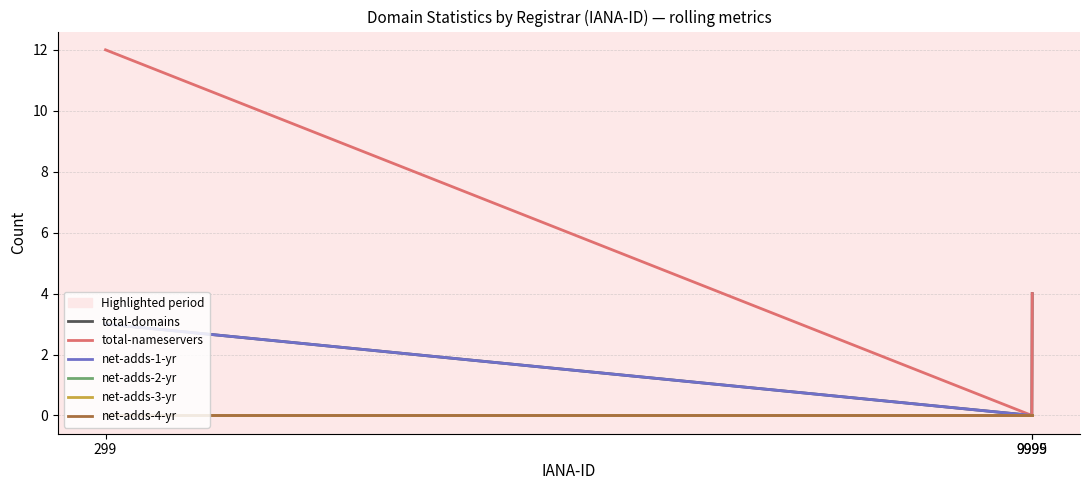

Does the chart display data point markers on the line(s)?

No